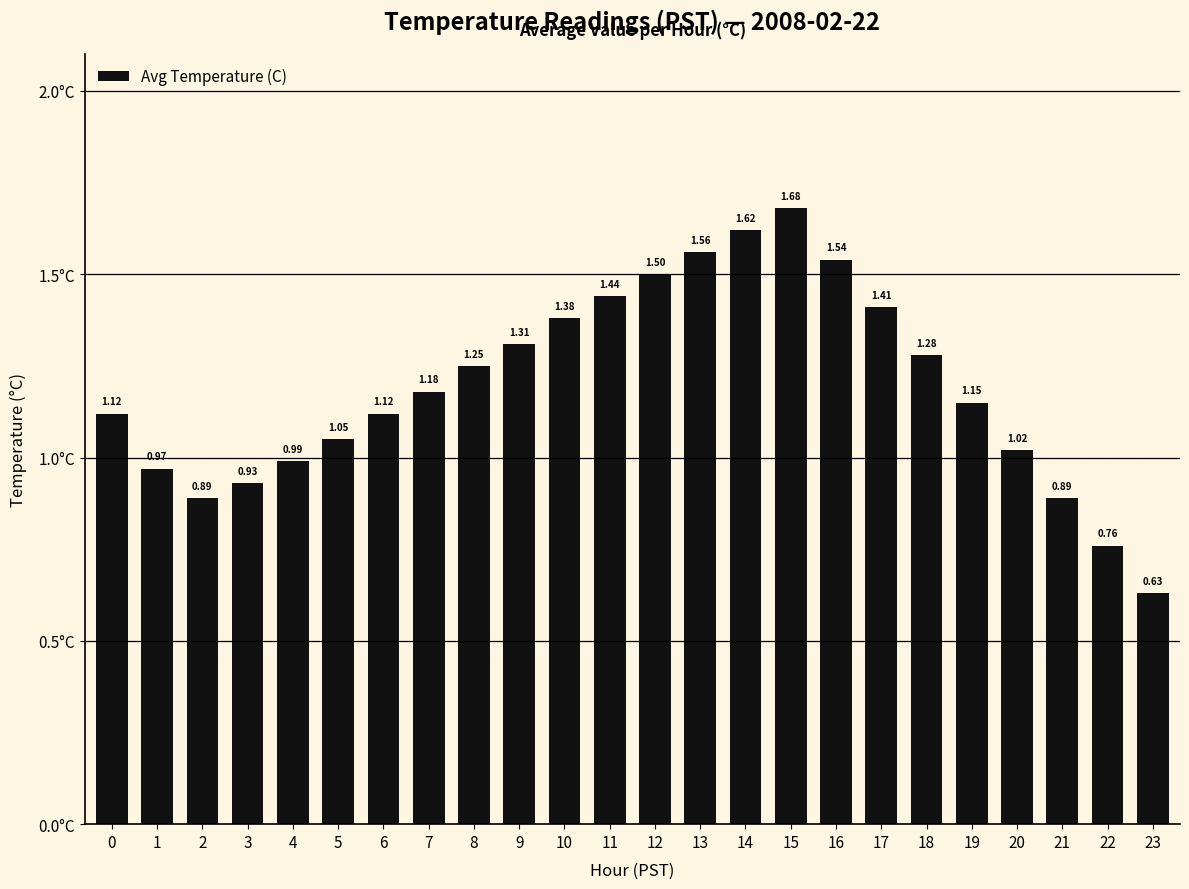

Is it true that the value at 22 is 1.3?

False